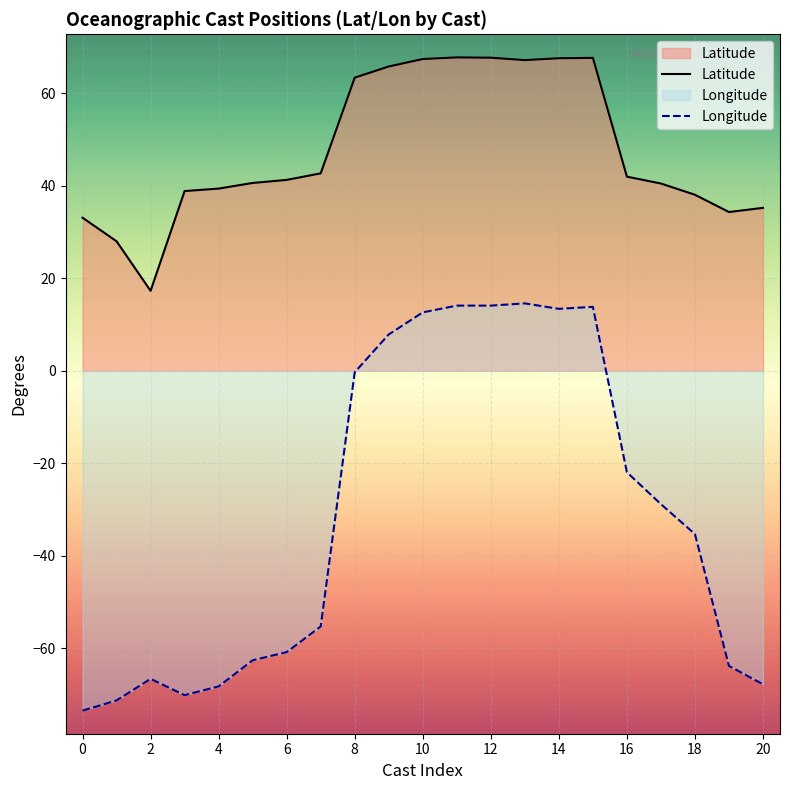

What is the approximate value of Longitude at 2?

-66.7